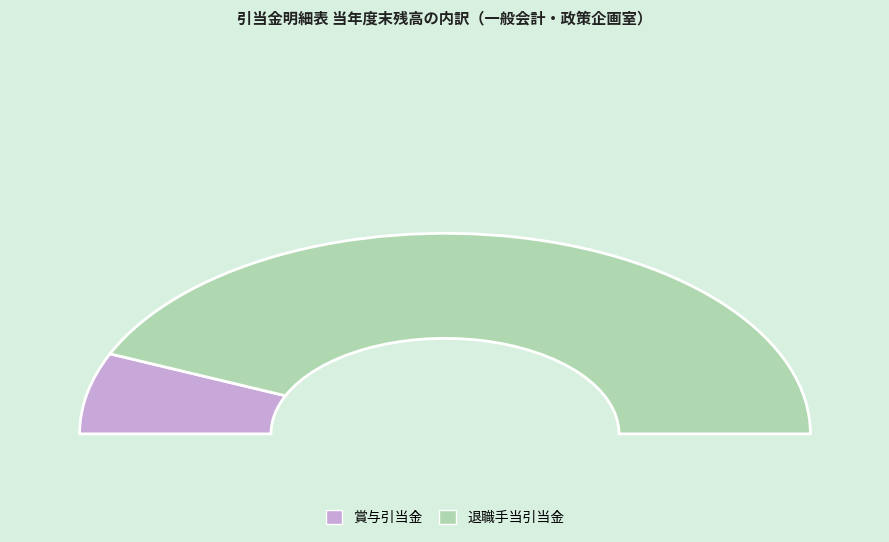

Is 賞与引当金 the majority of the pie?

No